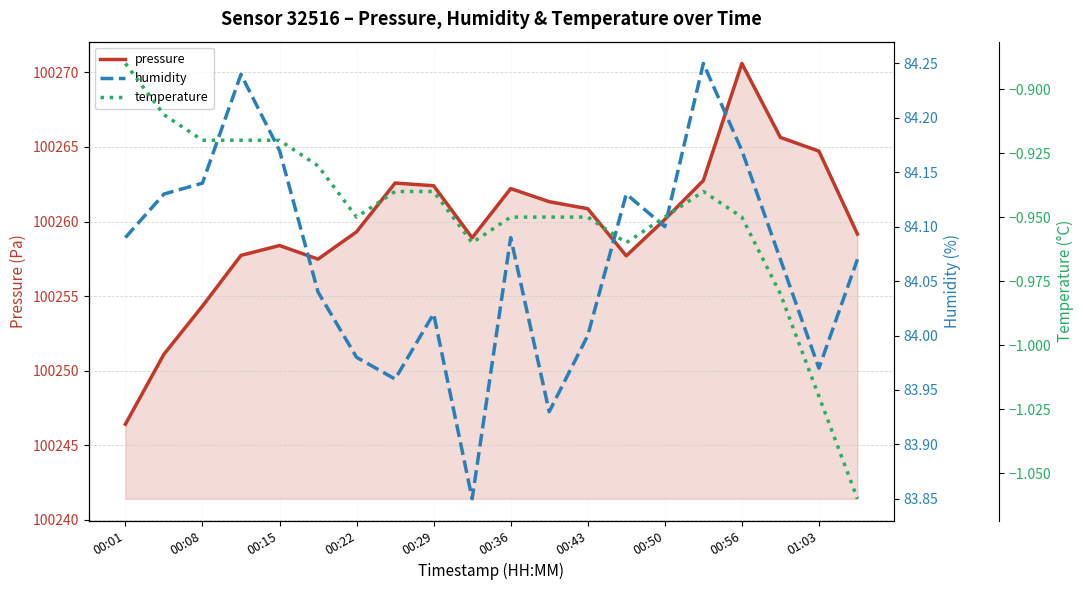

What is the lowest value of the pressure series?

100246.4